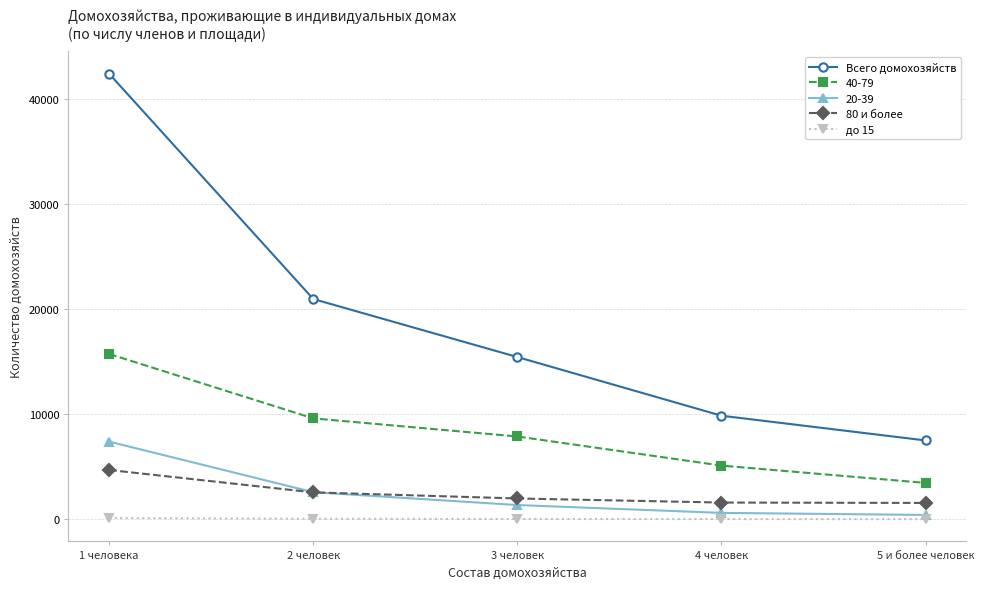

At which category is the sum across all series the highest?

1 человека